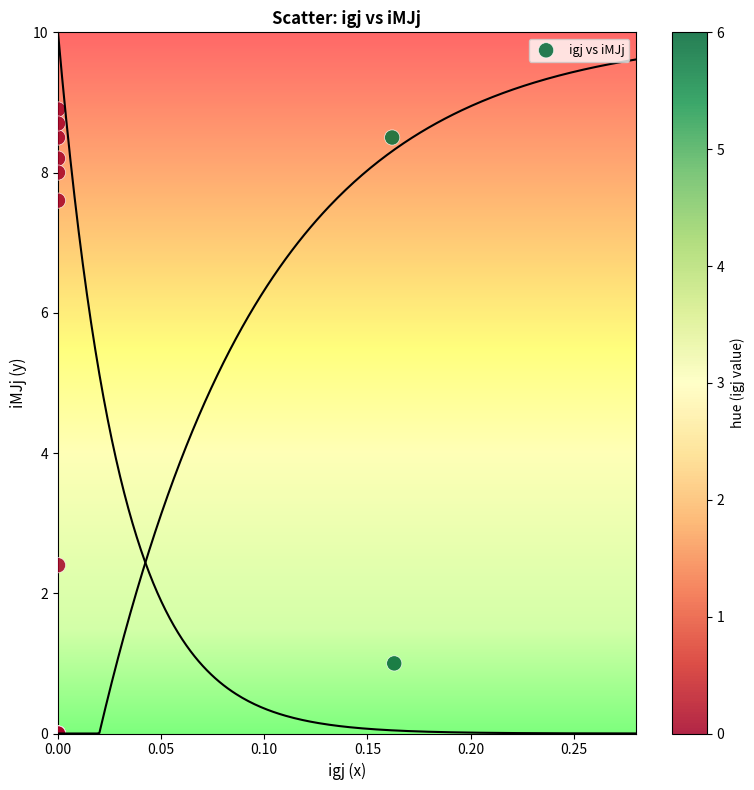

What Y value in the scatter plot is closest to 4?

2.4